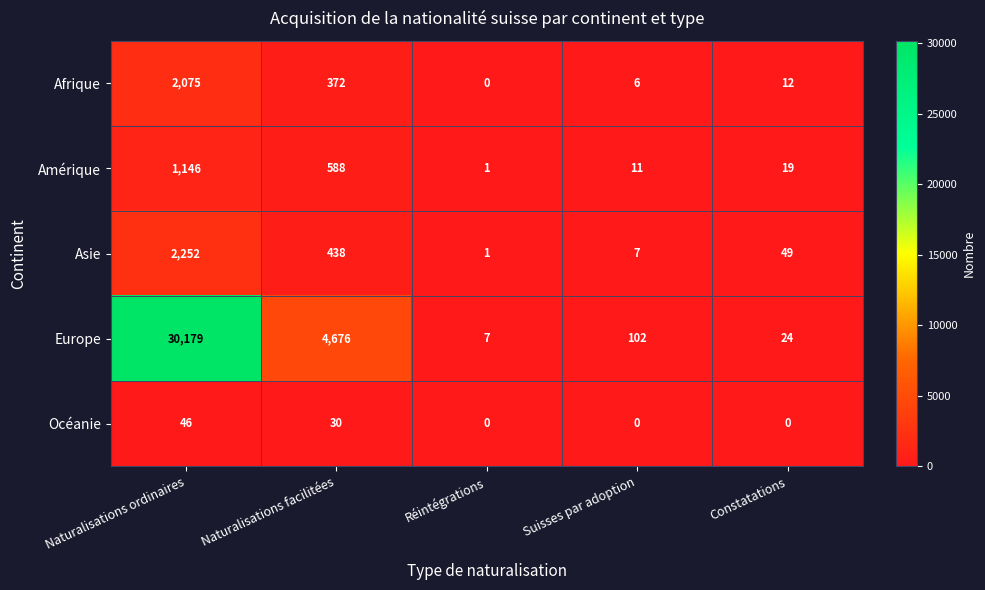

What is the difference between the highest and lowest values at Naturalisations facilitées?

4646